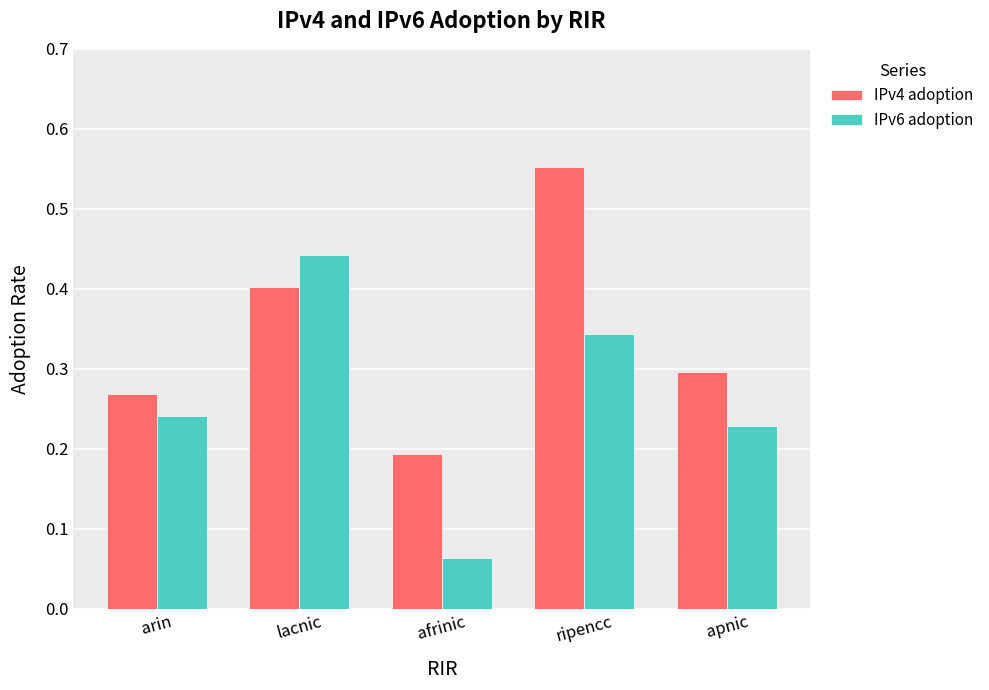

How many IPv6 adoption values are between 0 and 1?

5